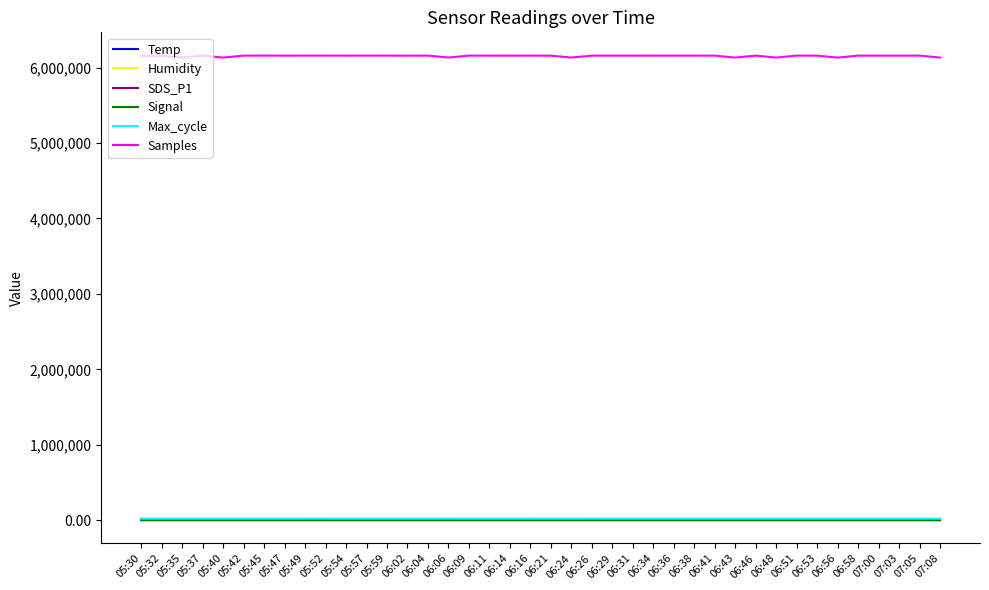

True or false: Temp and Max_cycle intersect in this chart.

False